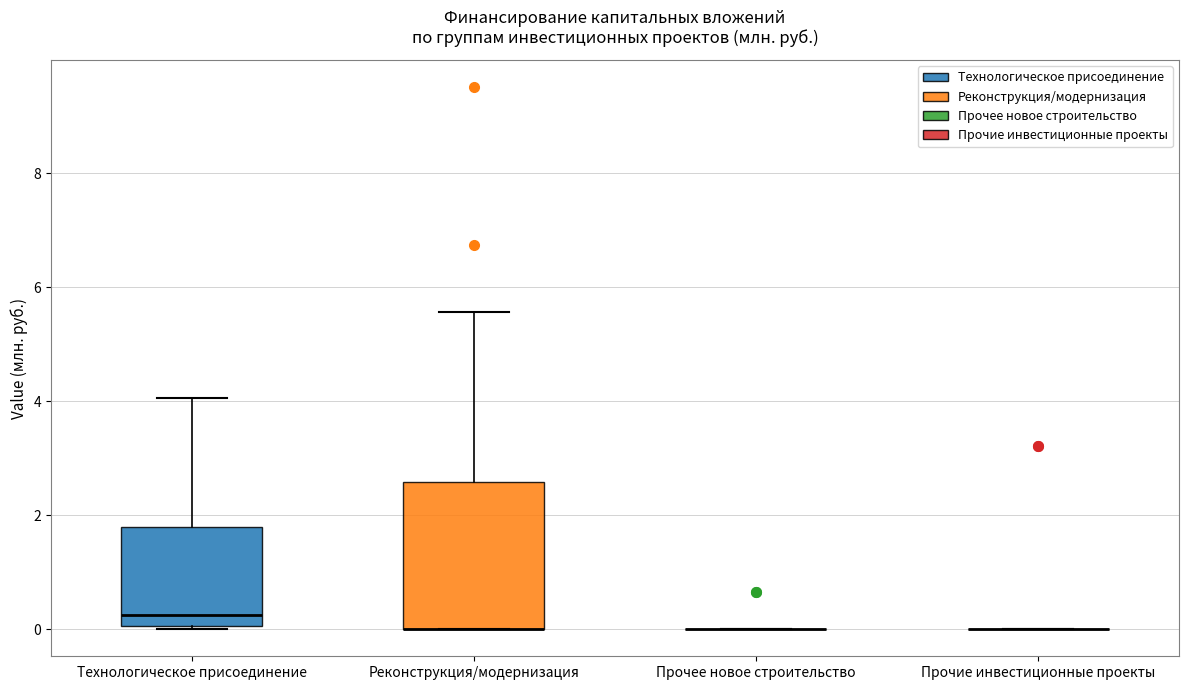

Where does the upper whisker of the box for Реконструкция/модернизация end on the y-axis? The values are not printed on the chart, so give them approximately, as read against the axis.

5.6